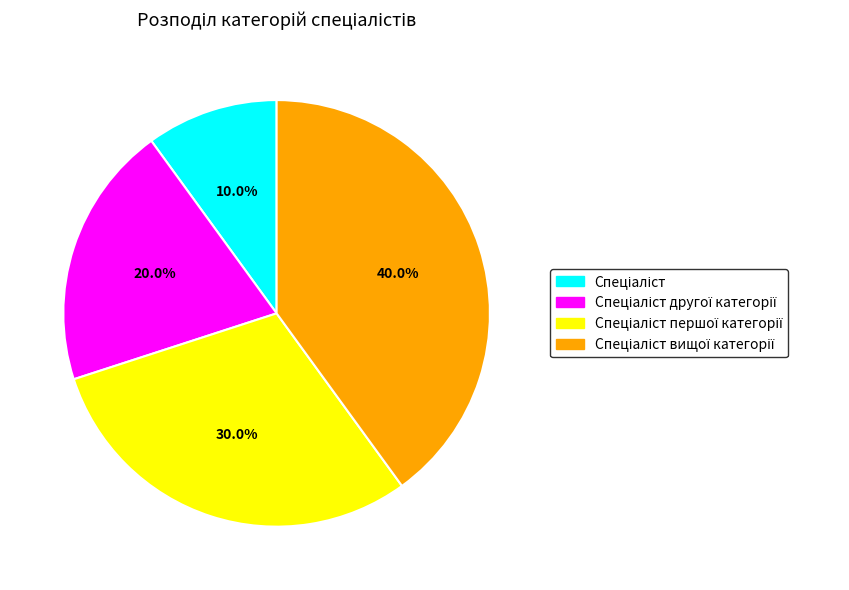

Is there a majority slice in this chart?

No